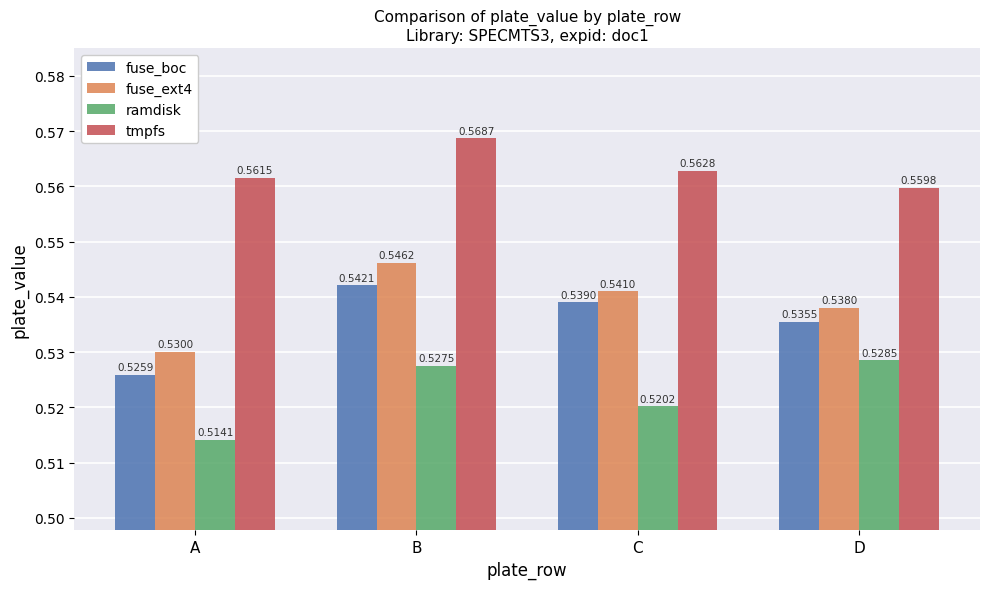

What is the sum of the fuse_boc values at B and D?

1.1